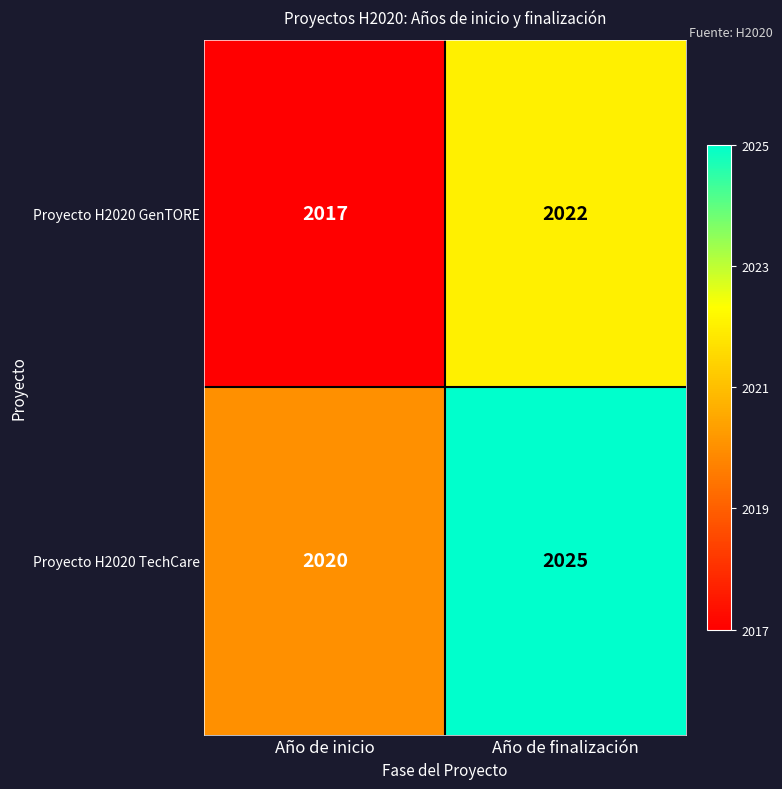

What is the greatest value displayed?

2025